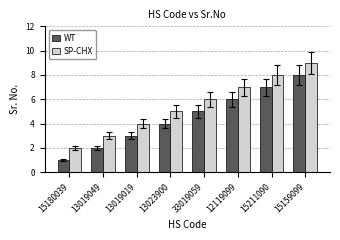

Count the WT values in the range 3 to 7.

5